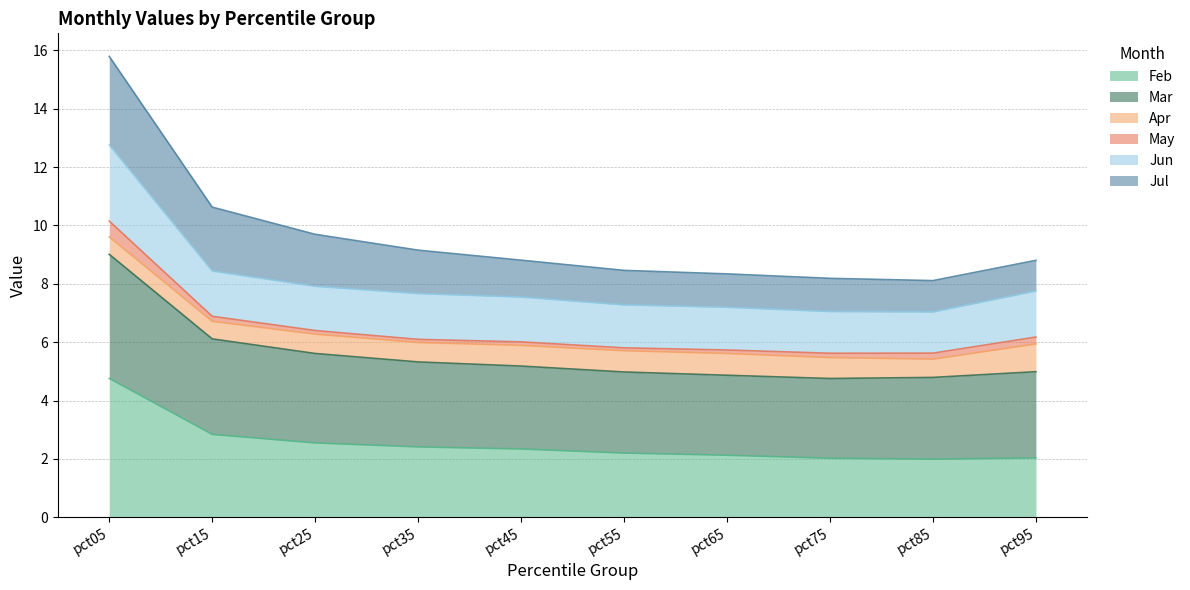

What is the total value across all series at pct05?

15.8